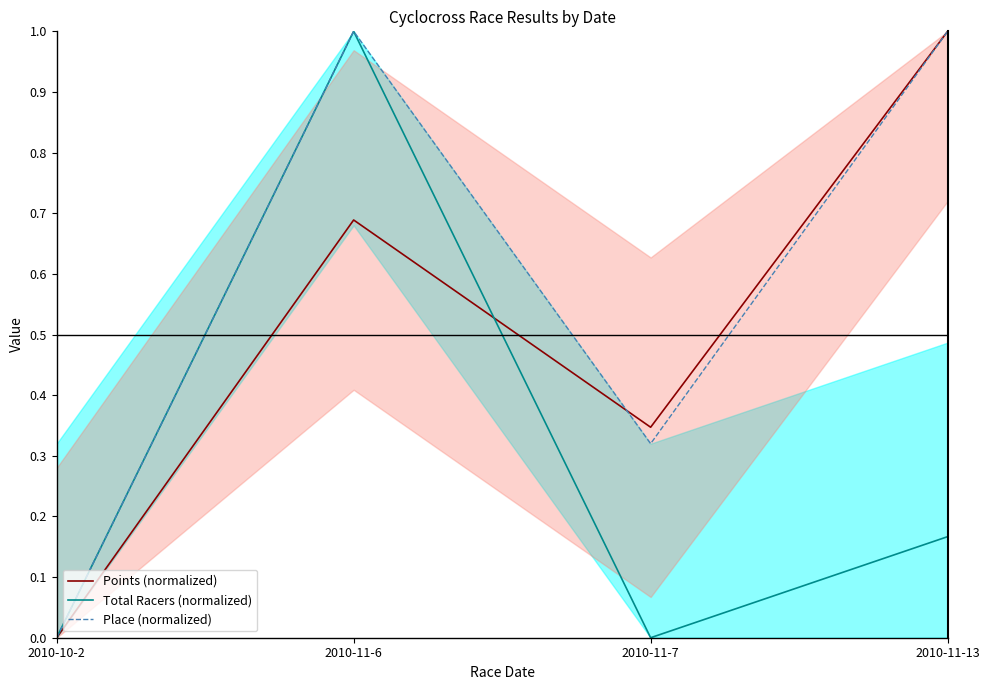

What position from the left is 2010-11-7?

3